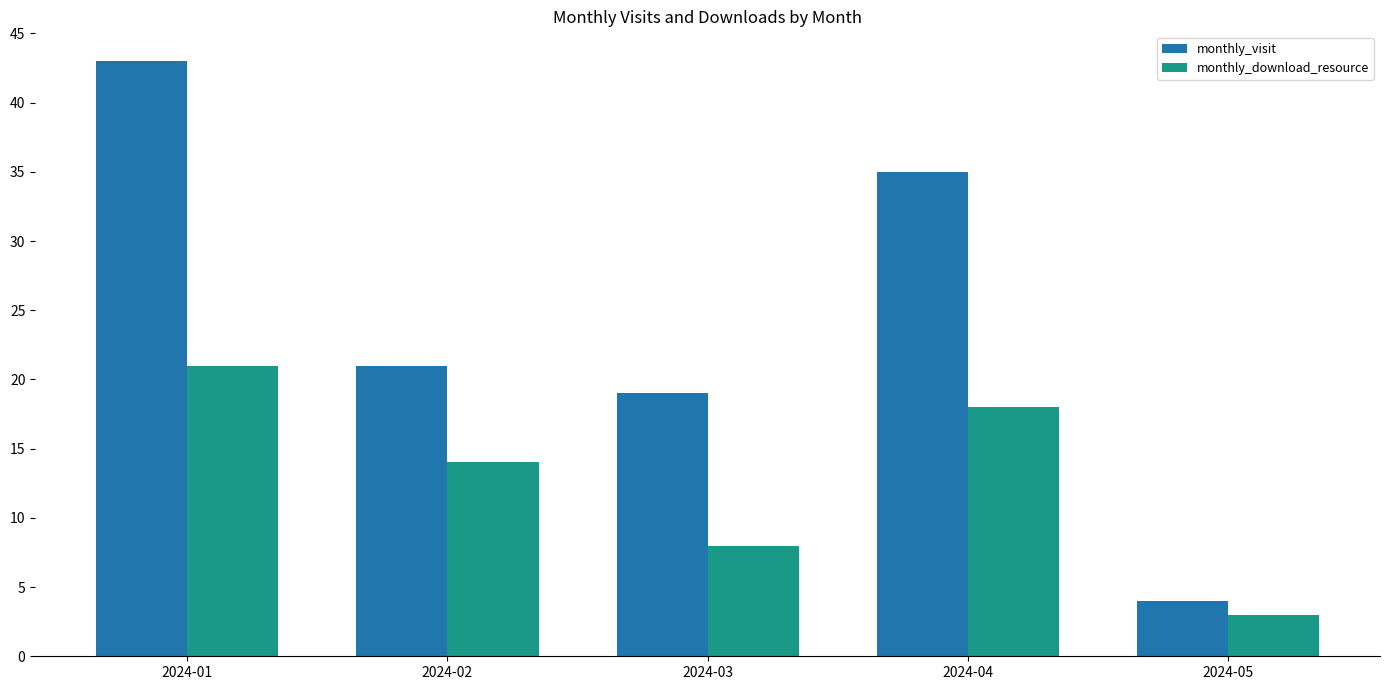

What is the total value across all series at 2024-04?

53